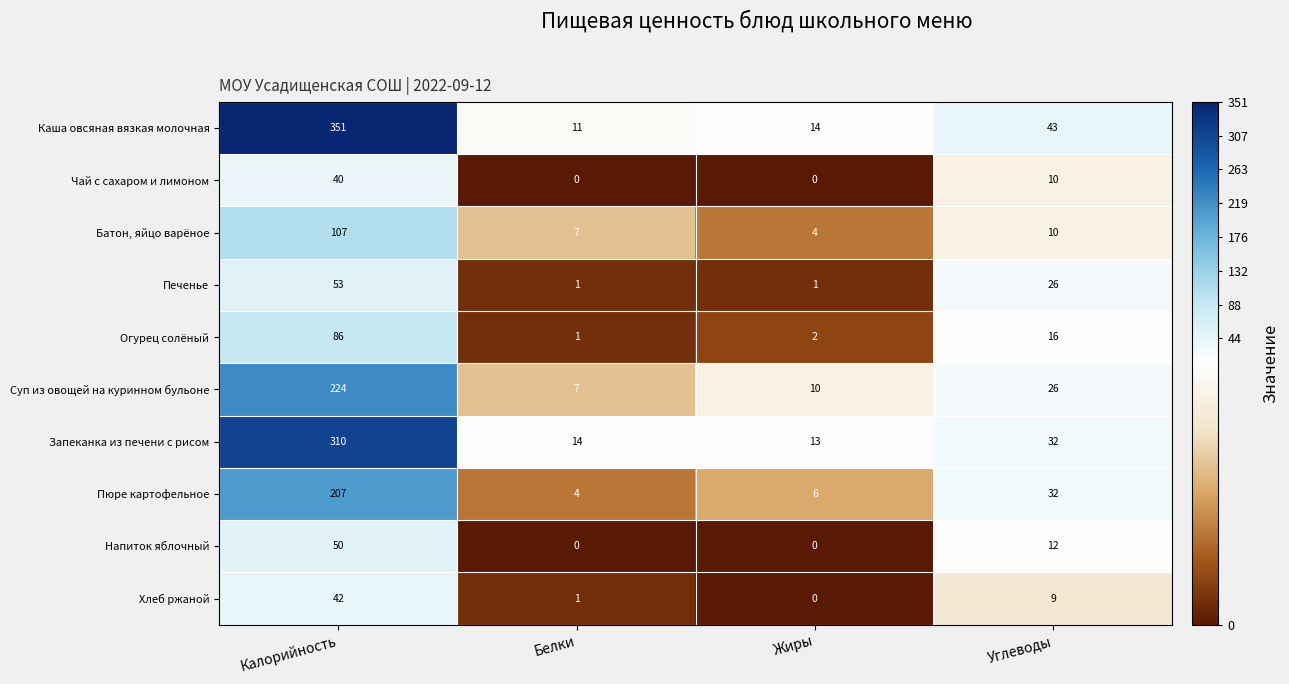

How many series are shown in this chart?

10